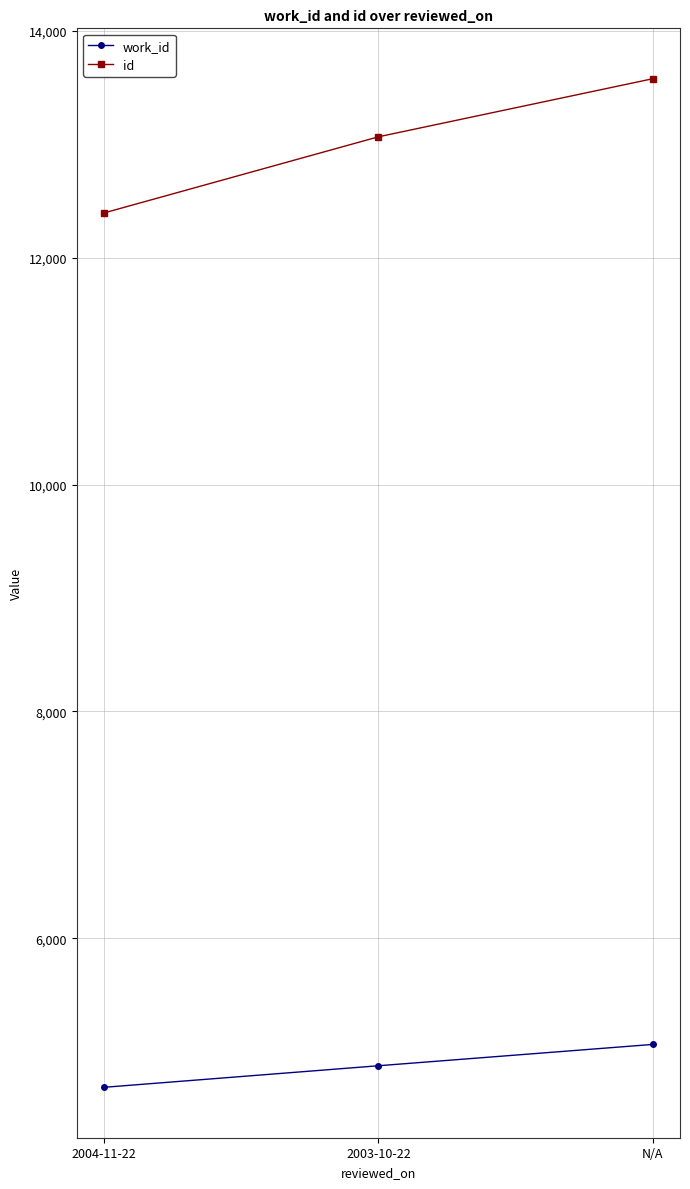

Count the work_id values in the range 4685 to 5063.

3